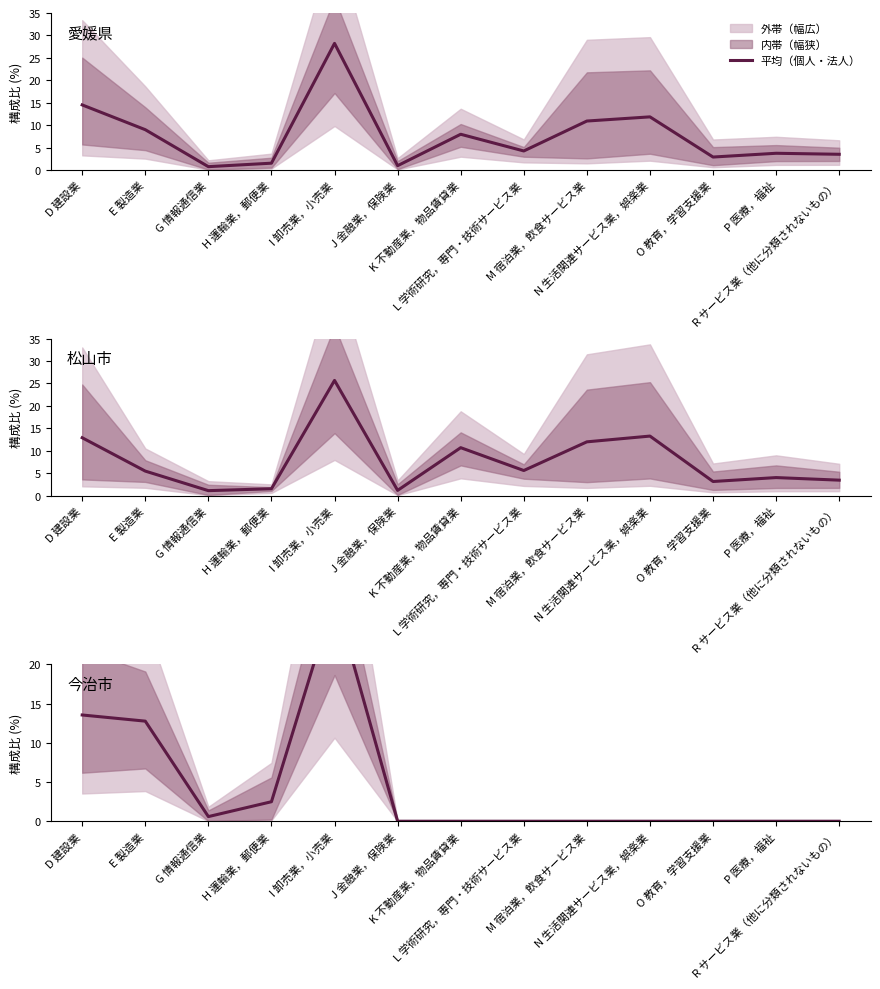

How many categories are shown in the chart?

13